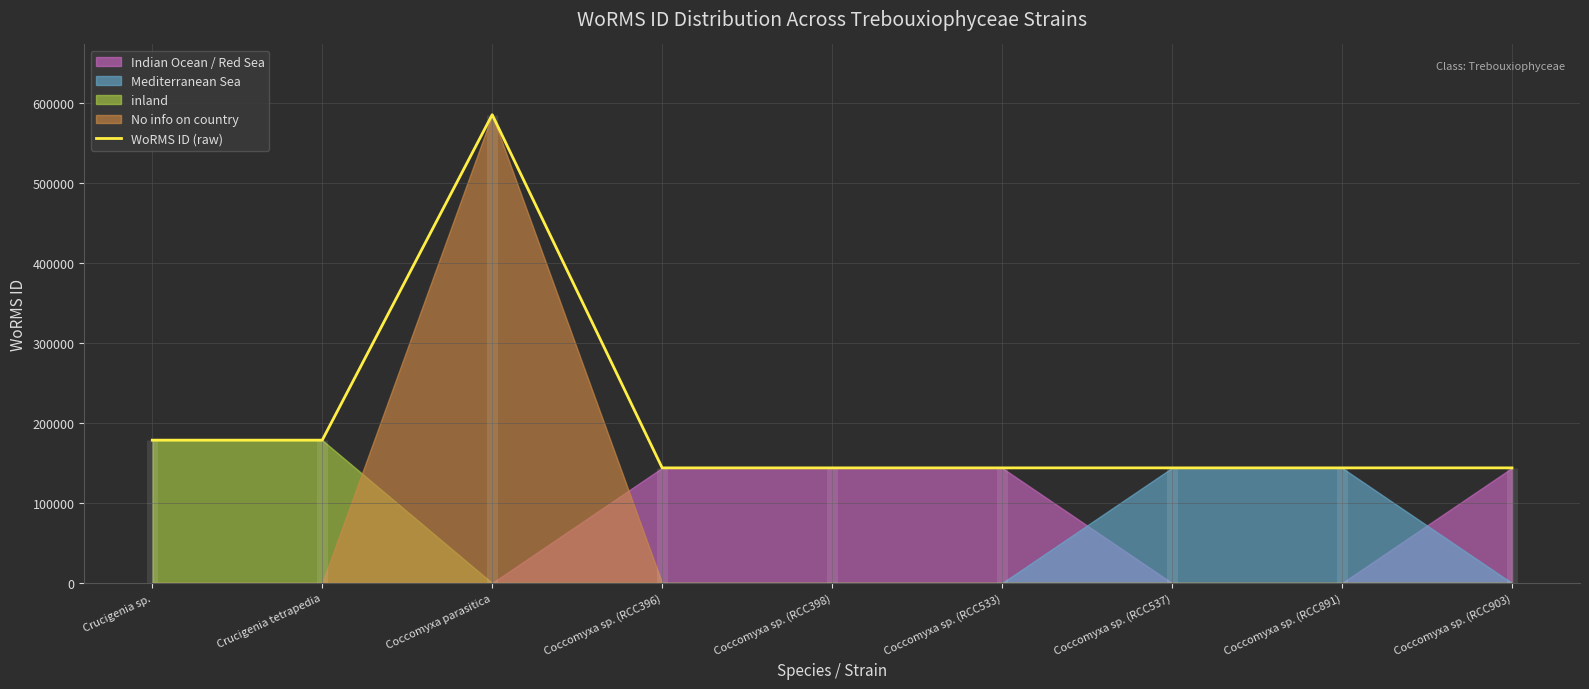

Approximately how many times larger is the value at Coccomyxa sp. (RCC396) compared to Crucigenia sp.?

0.8